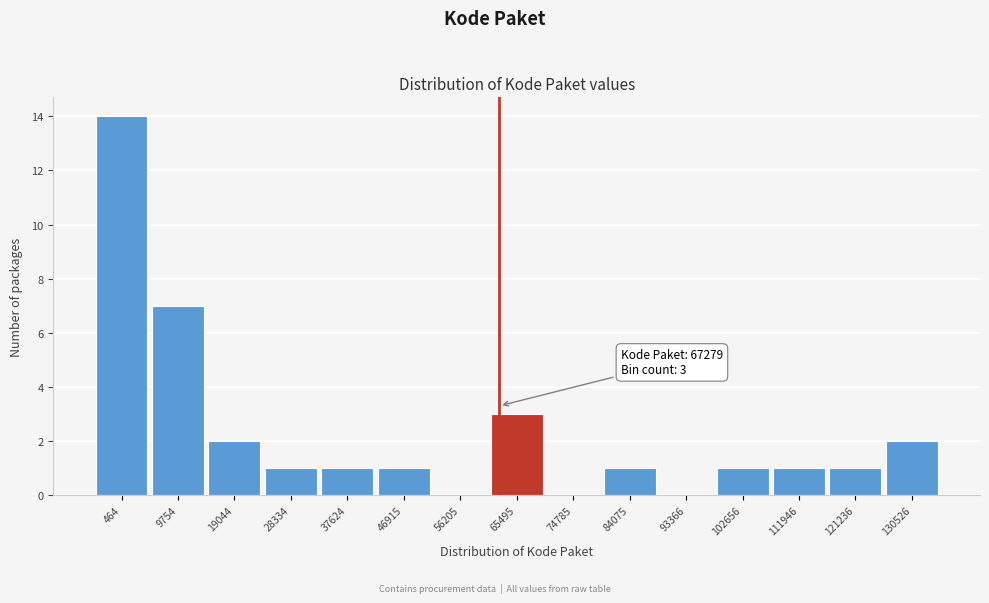

What is the sum of all values?

35